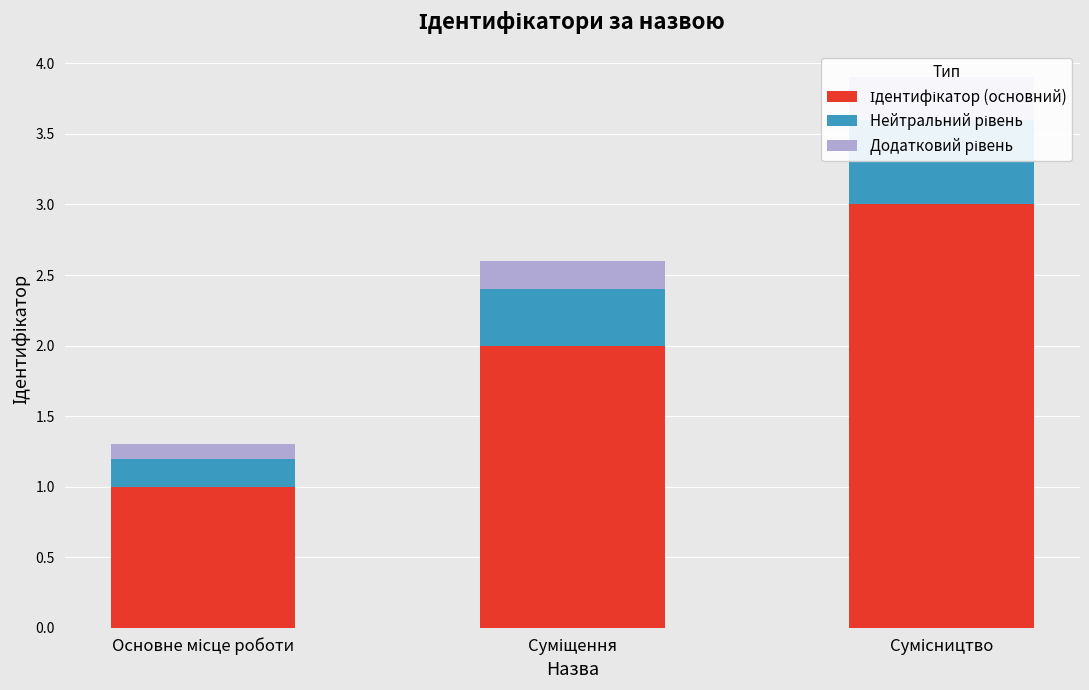

The Ідентифікатор (основний) series shows 2.0 at Суміщення. True or false?

True